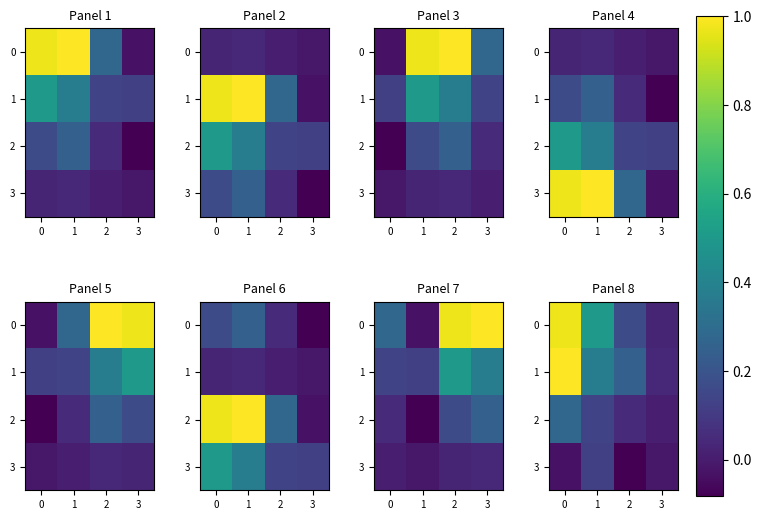

Where is 0 nearest to the value 0?

3